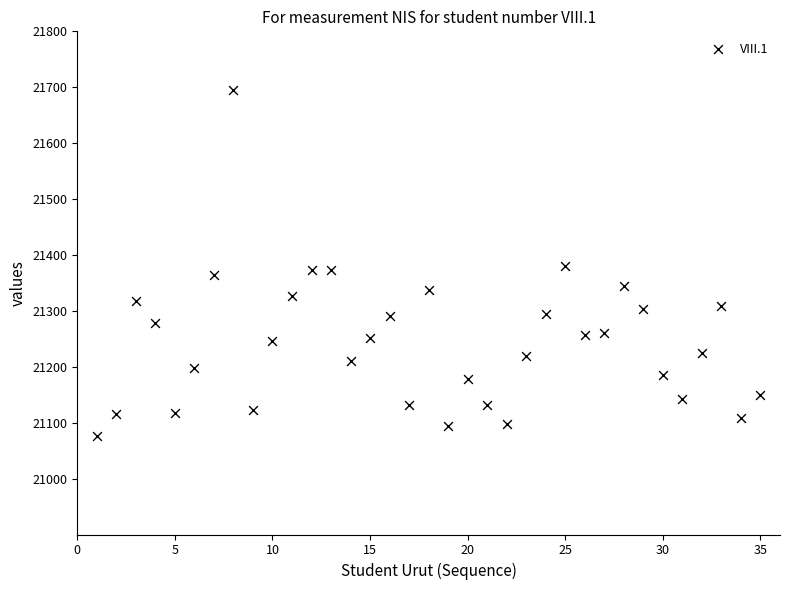

What is the range of X values (max minus min)?

34